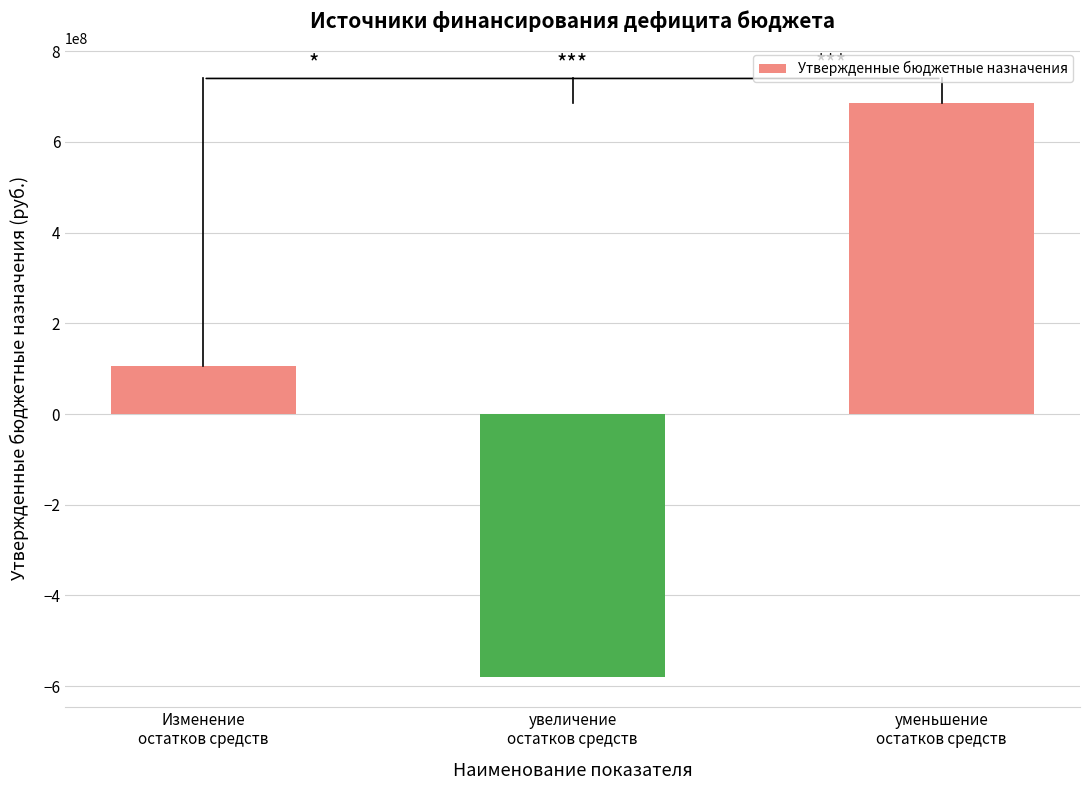

What is the smallest value displayed?

-579212992.5